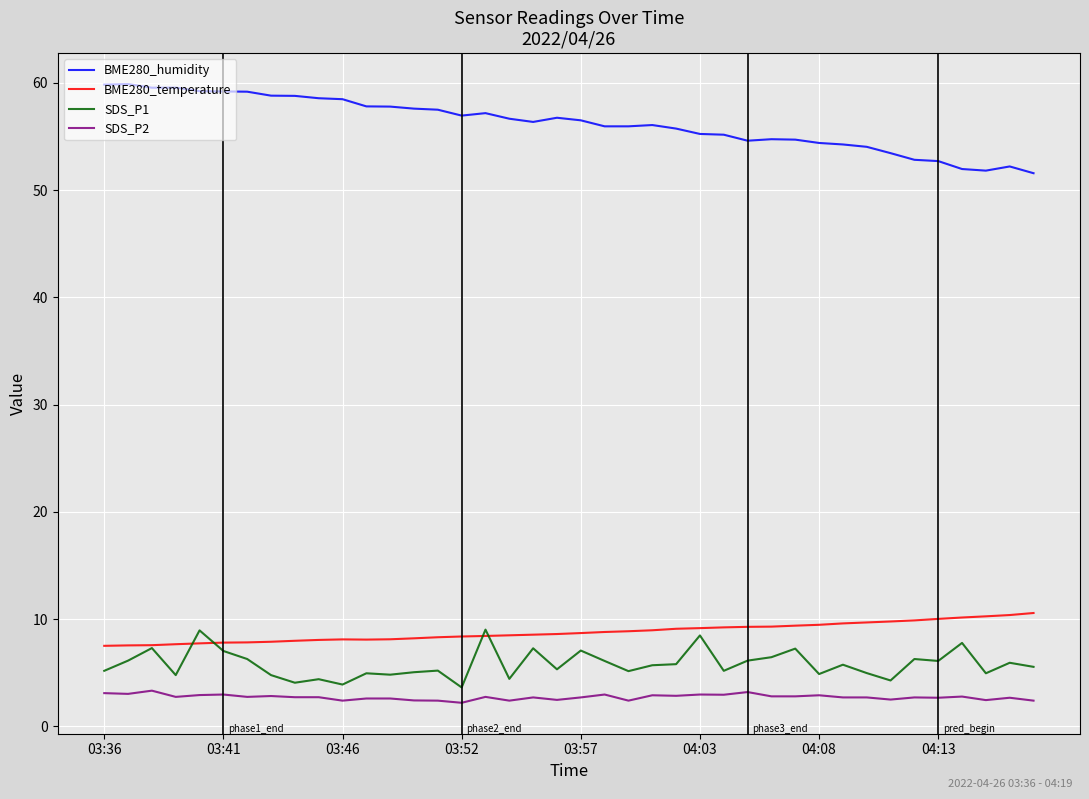

True or false: BME280_temperature and SDS_P2 intersect in this chart.

False